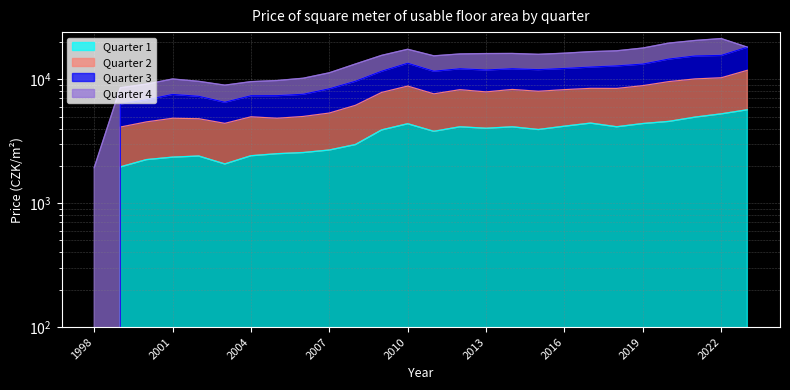

At which category is the sum across all series the highest?

2023